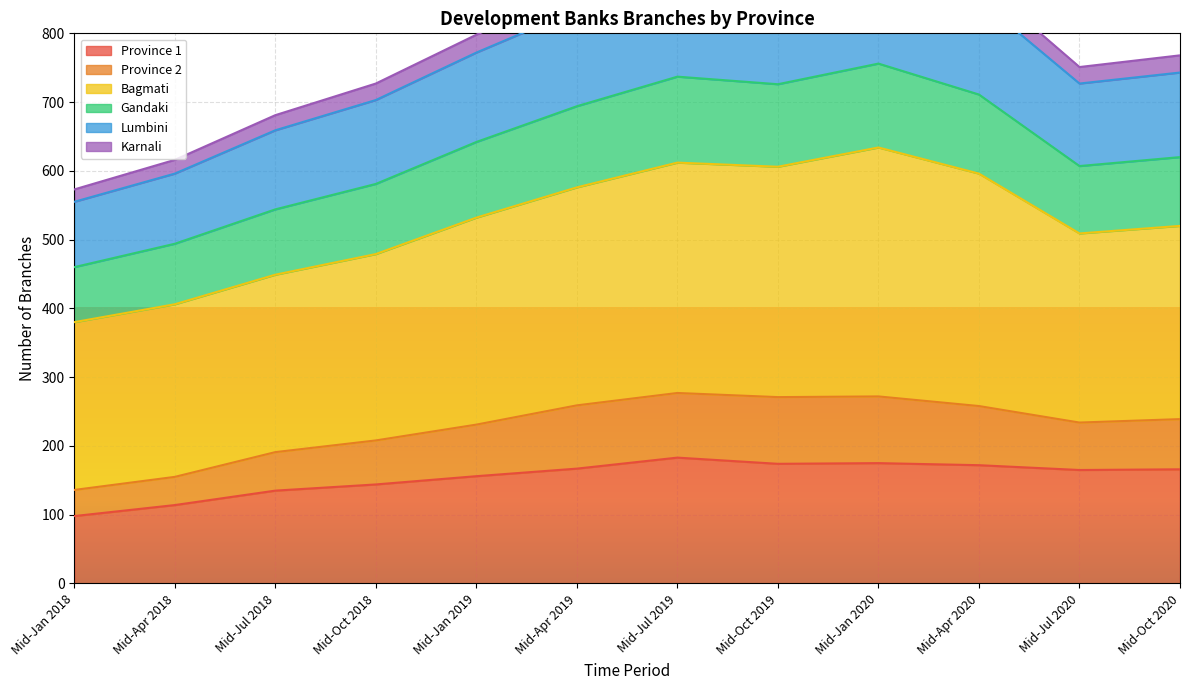

How many interior local valleys does the Province 2 series have?

2